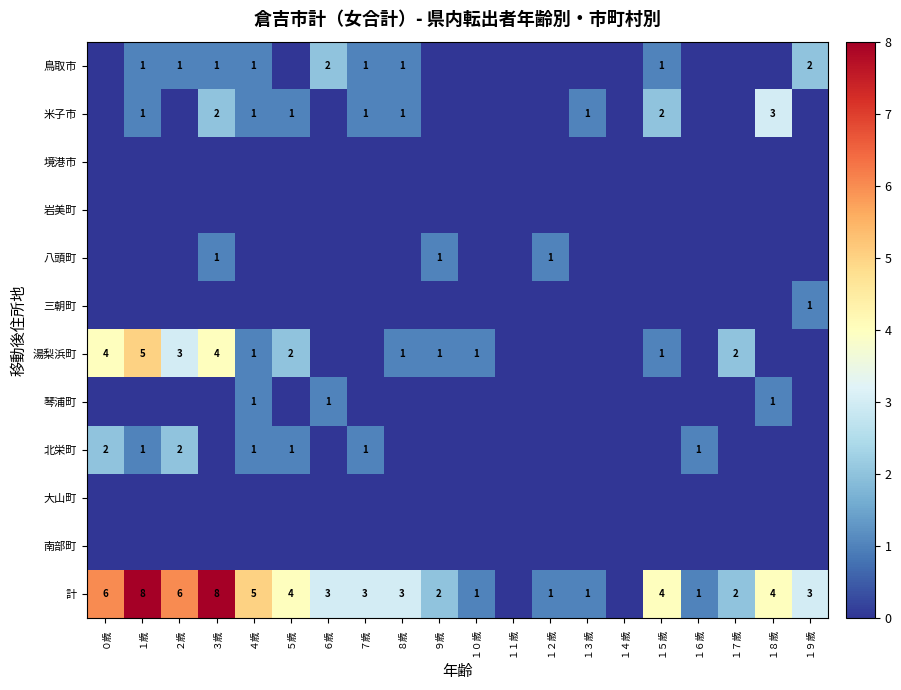

Between １４歳 and ７歳, which is larger?

７歳